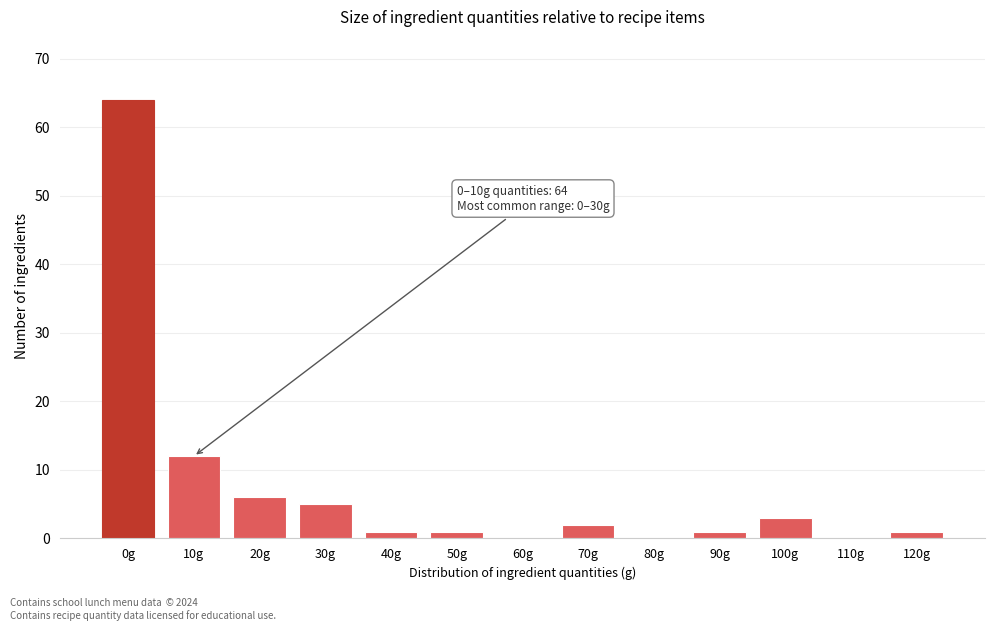

Reading left to right, list all the values displayed in this chart.

0g=64	10g=12	20g=6	30g=5	40g=1	50g=1	60g=0	70g=2	80g=0	90g=1	100g=3	110g=0	120g=1